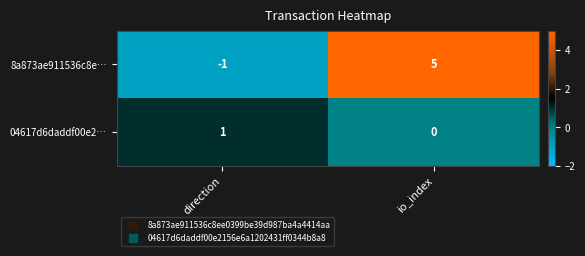

How many distinct data groups are displayed?

2